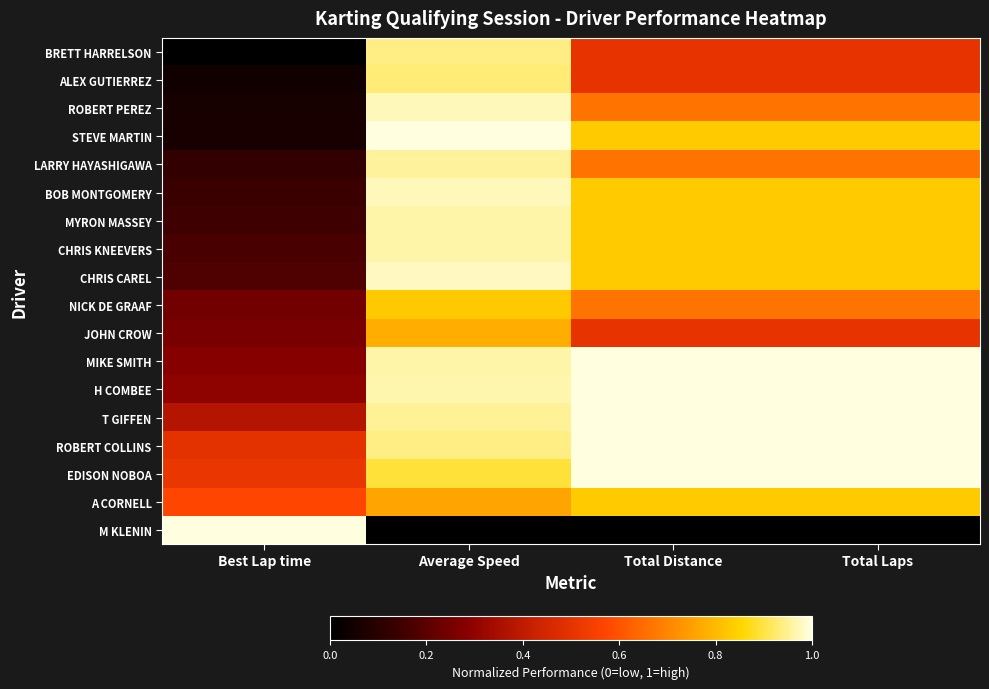

How many series are shown in this chart?

18